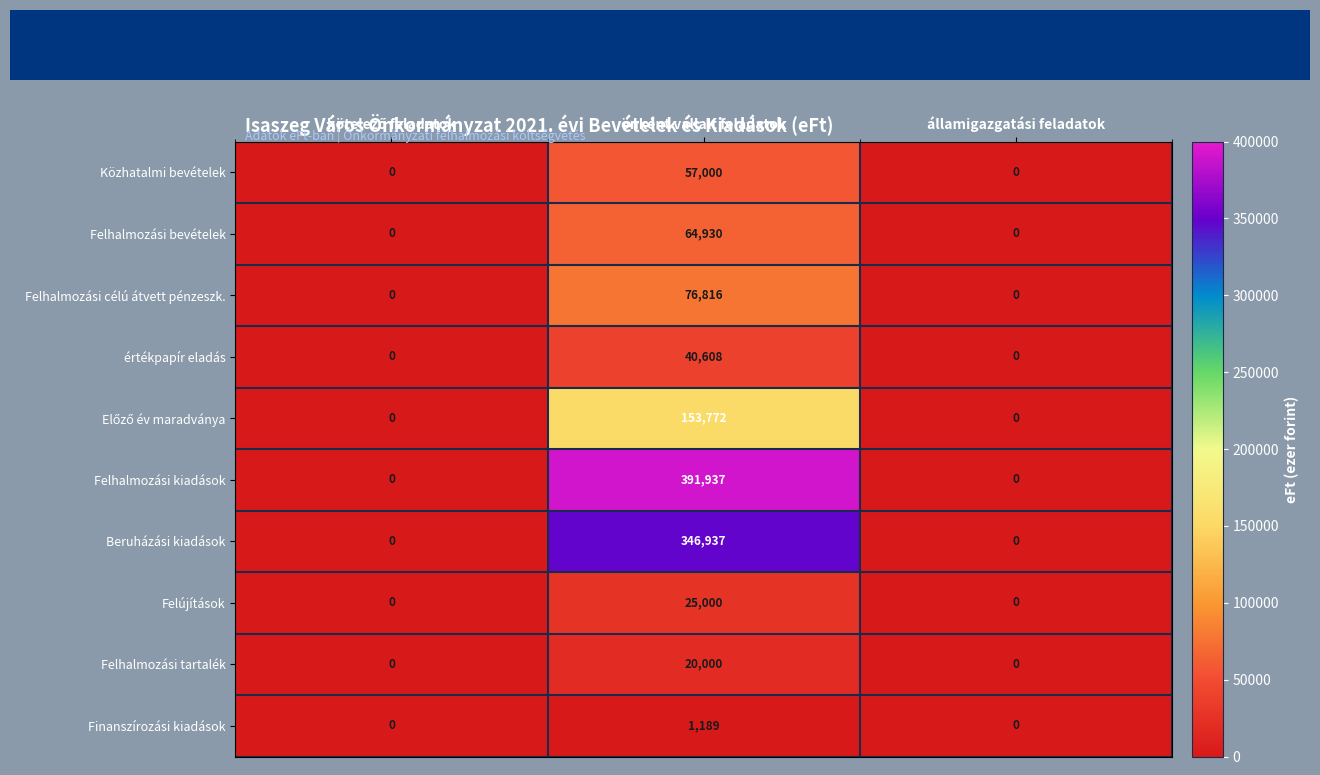

Is the value of Beruházási kiadások at önként vállalt feladatok greater than the value of Felújítások at államigazgatási feladatok?

Yes